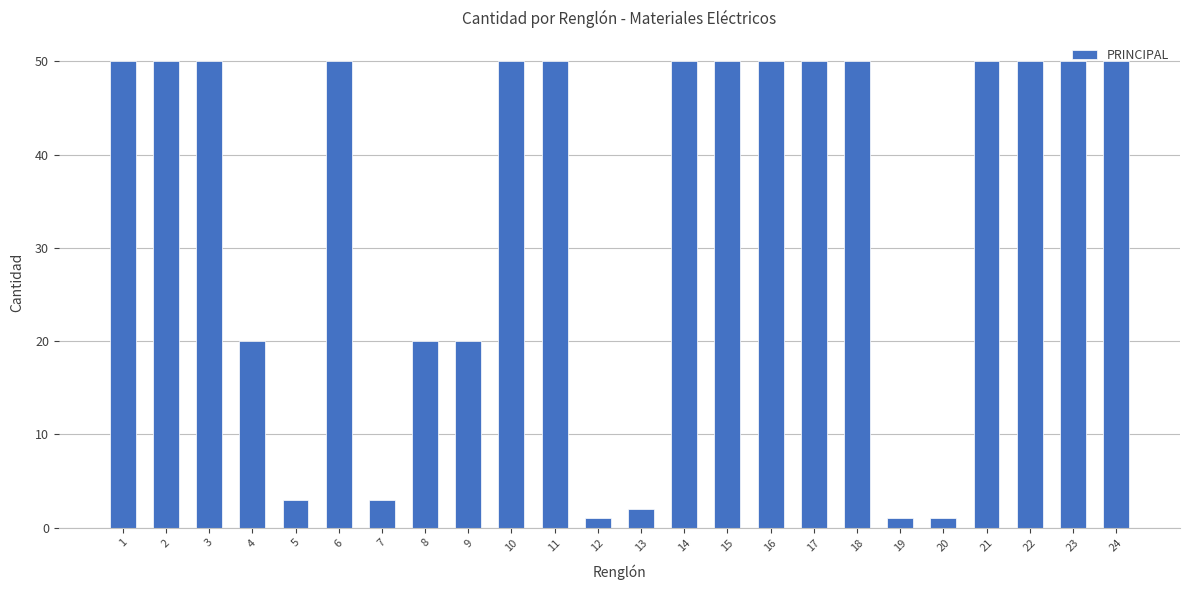

The value at 9 is 20. True or false?

True